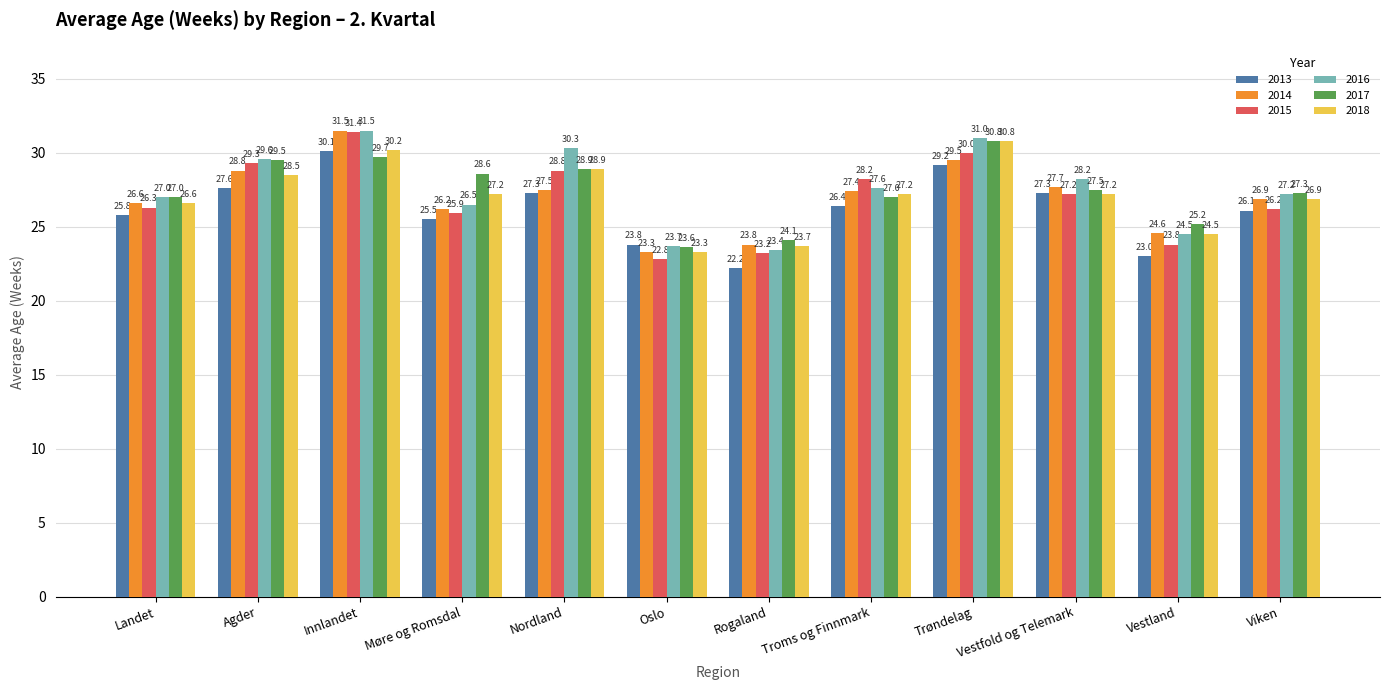

What is the value of the 2016 bar at the 4th from the left?

26.5